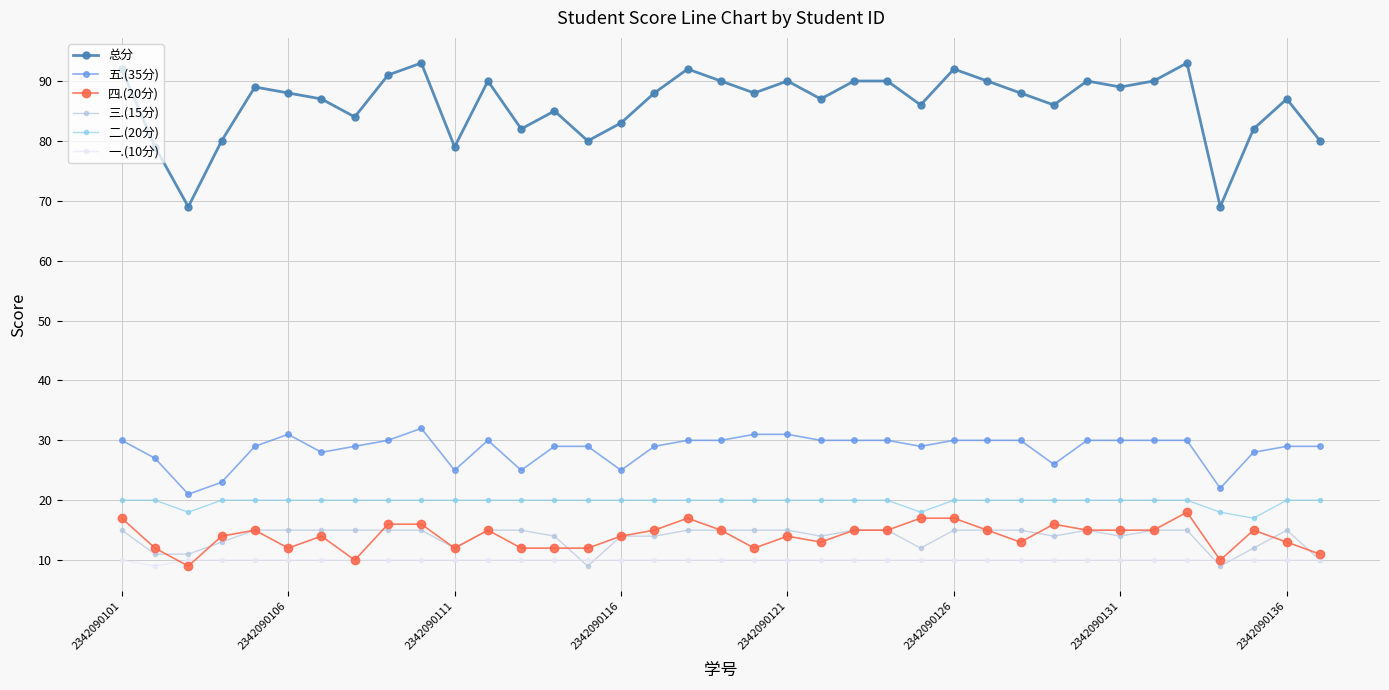

What is the greatest value displayed?

93